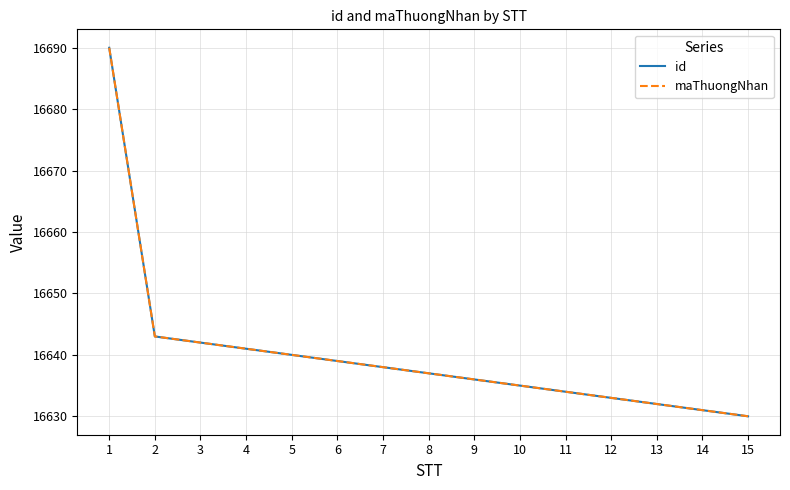

How many lines are shown in the chart?

2